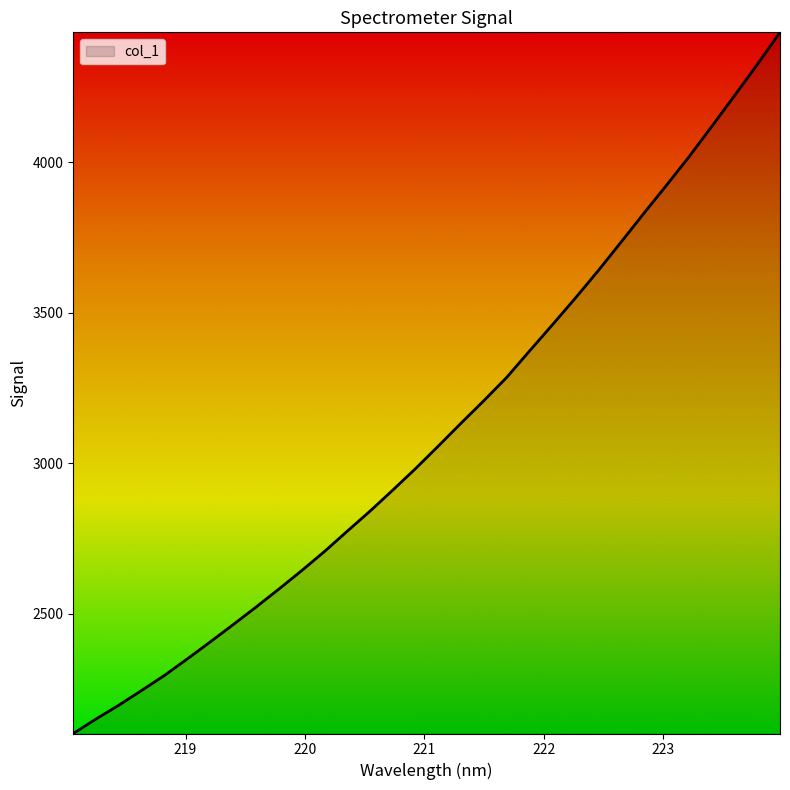

What is the difference between the maximum and minimum values?

2329.8